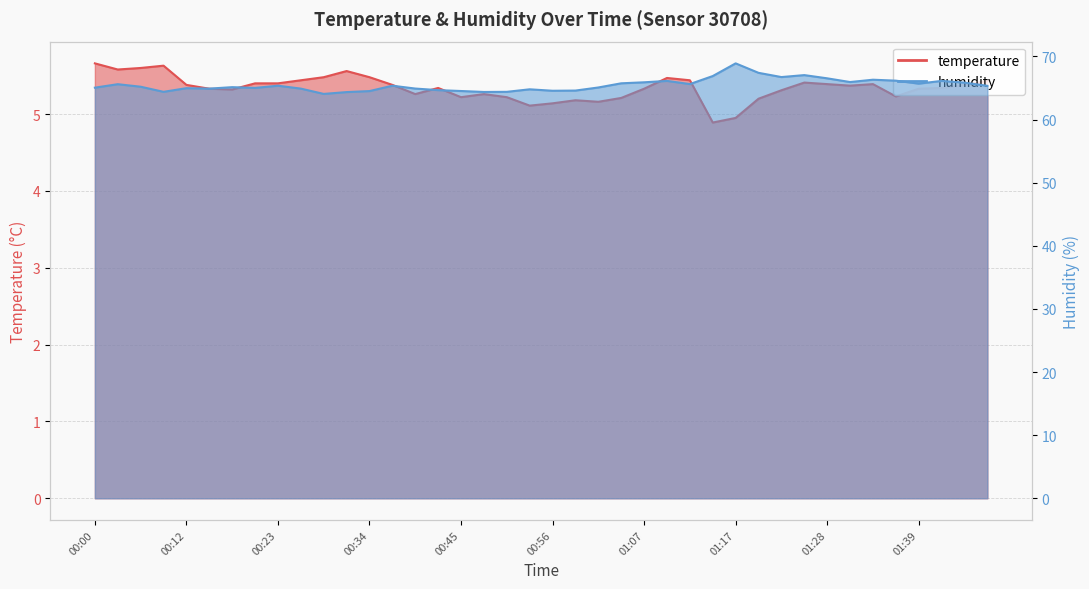

What position from the right is 01:45?

2